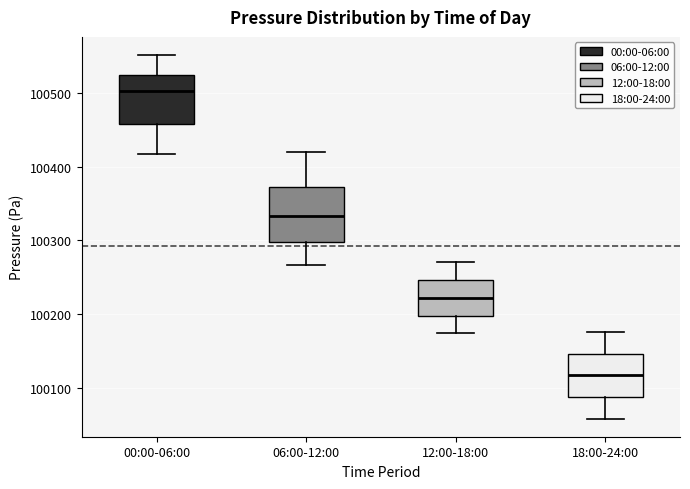

Which box's median line is the highest?

00:00-06:00